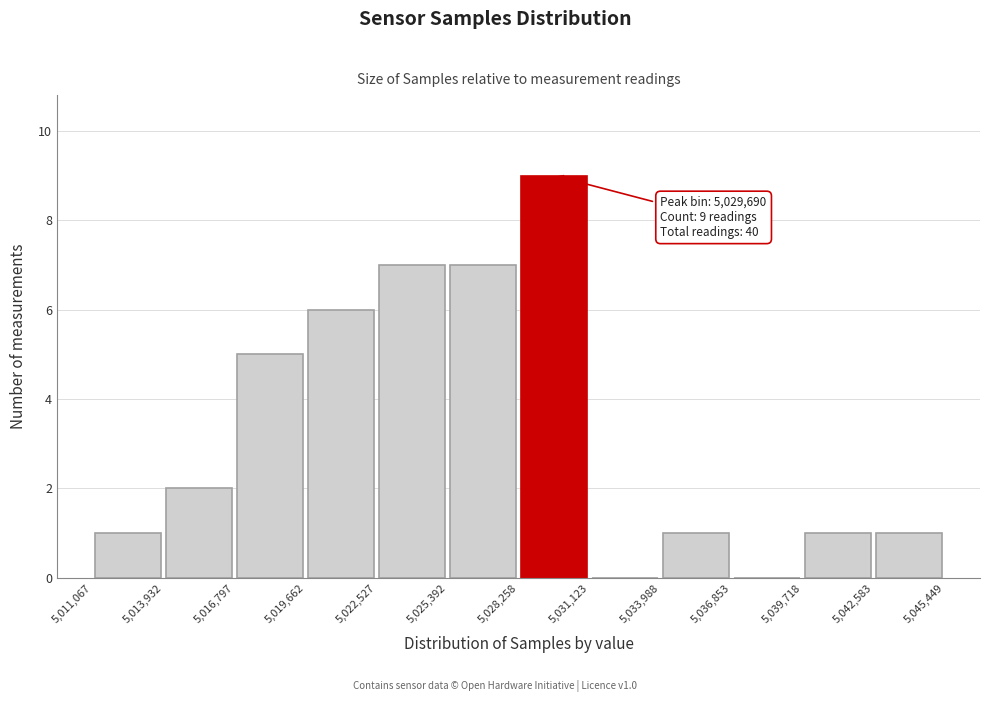

Which range on the x-axis has the tallest bar?

5,028,258 to 5,031,123